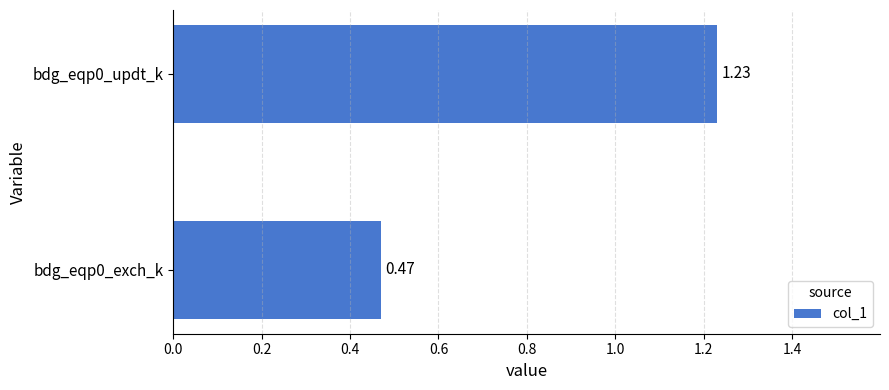

Are the bars horizontal?

Yes